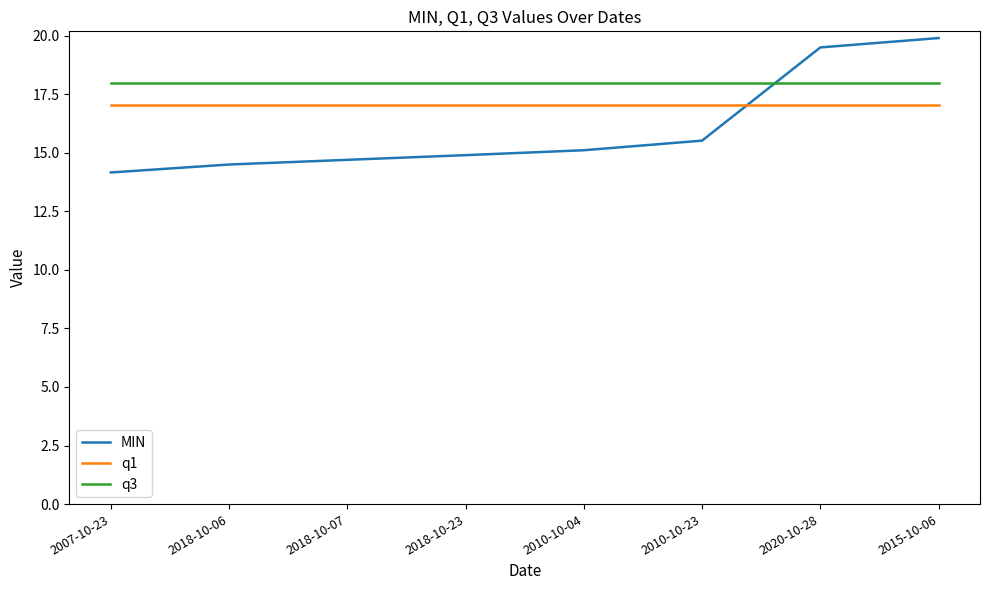

What is the difference between the MIN values at 2010-10-04 and 2018-10-06?

0.6